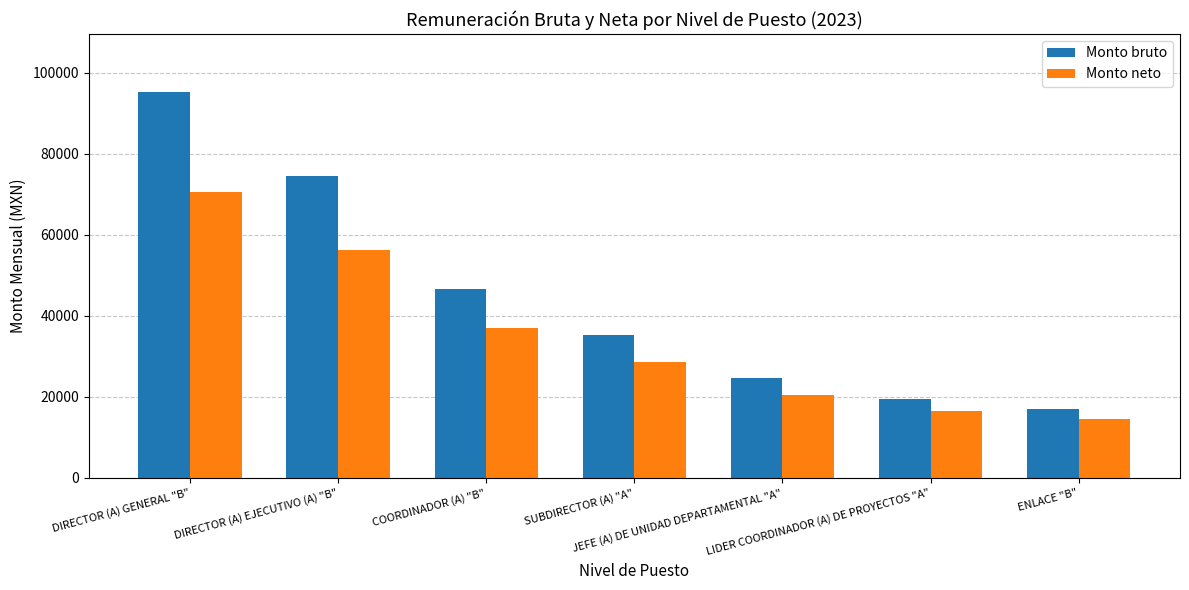

Reading left to right, extract all data points from this chart.

Monto bruto: 95327	74482	46576	35248	24672	19528	16912
Monto neto: 70666	56275	37071	28527	20385	16375	14376